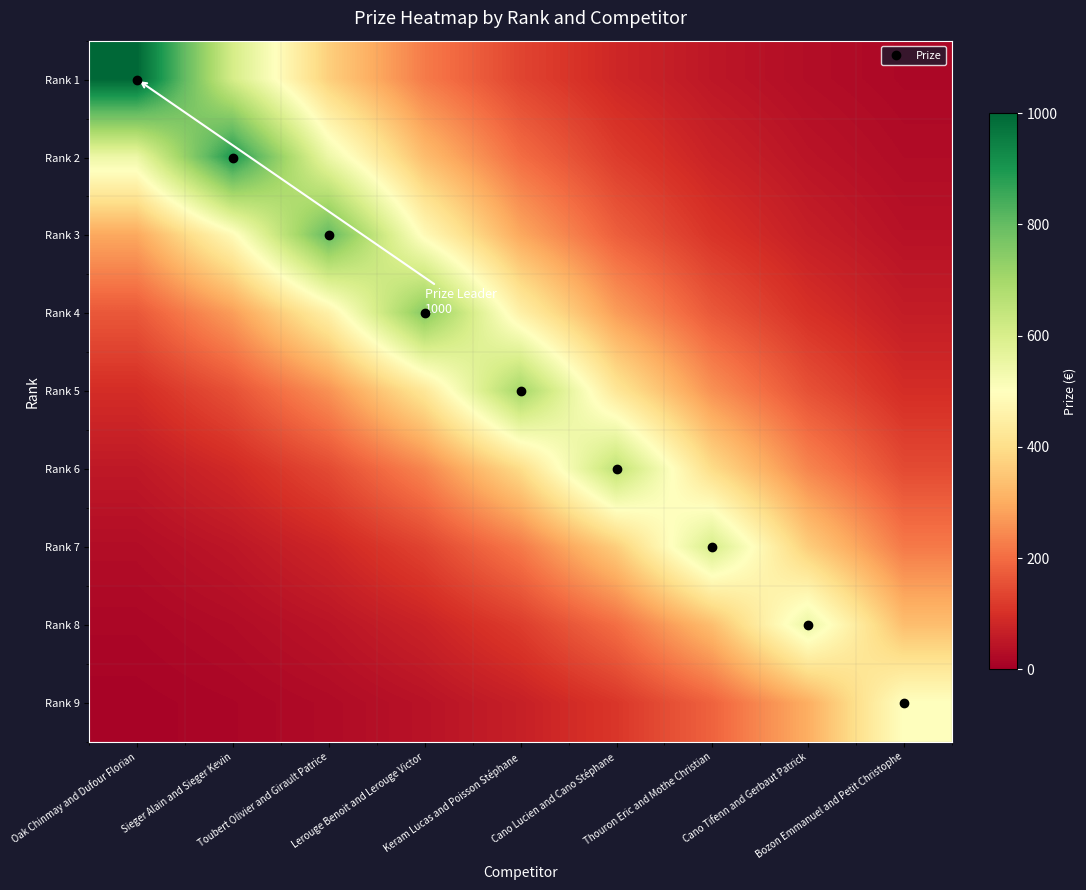

Reading left to right, what are all the values shown in this chart?

Rank 1: Oak Chinmay and Dufour Florian=1000.0	Sieger Alain and Sieger Kevin=606.5	Toubert Olivier and Girault Patrice=367.9	Lerouge Benoit and Lerouge Victor=223.1	Keram Lucas and Poisson Stéphane=135.3	Cano Lucien and Cano Stéphane=82.1	Thouron Eric and Mothe Christian=49.8	Cano Tifenn and Gerbaut Patrick=30.2	Bozon Emmanuel and Petit Christophe=18.3
Rank 2: Oak Chinmay and Dufour Florian=545.9	Sieger Alain and Sieger Kevin=900.0	Toubert Olivier and Girault Patrice=545.9	Lerouge Benoit and Lerouge Victor=331.1	Keram Lucas and Poisson Stéphane=200.8	Cano Lucien and Cano Stéphane=121.8	Thouron Eric and Mothe Christian=73.9	Cano Tifenn and Gerbaut Patrick=44.8	Bozon Emmanuel and Petit Christophe=27.2
Rank 3: Oak Chinmay and Dufour Florian=294.3	Sieger Alain and Sieger Kevin=485.2	Toubert Olivier and Girault Patrice=800.0	Lerouge Benoit and Lerouge Victor=485.2	Keram Lucas and Poisson Stéphane=294.3	Cano Lucien and Cano Stéphane=178.5	Thouron Eric and Mothe Christian=108.3	Cano Tifenn and Gerbaut Patrick=65.7	Bozon Emmanuel and Petit Christophe=39.8
Rank 4: Oak Chinmay and Dufour Florian=167.3	Sieger Alain and Sieger Kevin=275.9	Toubert Olivier and Girault Patrice=454.9	Lerouge Benoit and Lerouge Victor=750.0	Keram Lucas and Poisson Stéphane=454.9	Cano Lucien and Cano Stéphane=275.9	Thouron Eric and Mothe Christian=167.3	Cano Tifenn and Gerbaut Patrick=101.5	Bozon Emmanuel and Petit Christophe=61.6
Rank 5: Oak Chinmay and Dufour Florian=94.7	Sieger Alain and Sieger Kevin=156.2	Toubert Olivier and Girault Patrice=257.5	Lerouge Benoit and Lerouge Victor=424.6	Keram Lucas and Poisson Stéphane=700.0	Cano Lucien and Cano Stéphane=424.6	Thouron Eric and Mothe Christian=257.5	Cano Tifenn and Gerbaut Patrick=156.2	Bozon Emmanuel and Petit Christophe=94.7
Rank 6: Oak Chinmay and Dufour Florian=53.4	Sieger Alain and Sieger Kevin=88.0	Toubert Olivier and Girault Patrice=145.0	Lerouge Benoit and Lerouge Victor=239.1	Keram Lucas and Poisson Stéphane=394.2	Cano Lucien and Cano Stéphane=650.0	Thouron Eric and Mothe Christian=394.2	Cano Tifenn and Gerbaut Patrick=239.1	Bozon Emmanuel and Petit Christophe=145.0
Rank 7: Oak Chinmay and Dufour Florian=29.9	Sieger Alain and Sieger Kevin=49.3	Toubert Olivier and Girault Patrice=81.2	Lerouge Benoit and Lerouge Victor=133.9	Keram Lucas and Poisson Stéphane=220.7	Cano Lucien and Cano Stéphane=363.9	Thouron Eric and Mothe Christian=600.0	Cano Tifenn and Gerbaut Patrick=363.9	Bozon Emmanuel and Petit Christophe=220.7
Rank 8: Oak Chinmay and Dufour Florian=16.6	Sieger Alain and Sieger Kevin=27.4	Toubert Olivier and Girault Patrice=45.1	Lerouge Benoit and Lerouge Victor=74.4	Keram Lucas and Poisson Stéphane=122.7	Cano Lucien and Cano Stéphane=202.3	Thouron Eric and Mothe Christian=333.6	Cano Tifenn and Gerbaut Patrick=550.0	Bozon Emmanuel and Petit Christophe=333.6
Rank 9: Oak Chinmay and Dufour Florian=9.2	Sieger Alain and Sieger Kevin=15.1	Toubert Olivier and Girault Patrice=24.9	Lerouge Benoit and Lerouge Victor=41.0	Keram Lucas and Poisson Stéphane=67.7	Cano Lucien and Cano Stéphane=111.6	Thouron Eric and Mothe Christian=183.9	Cano Tifenn and Gerbaut Patrick=303.3	Bozon Emmanuel and Petit Christophe=500.0